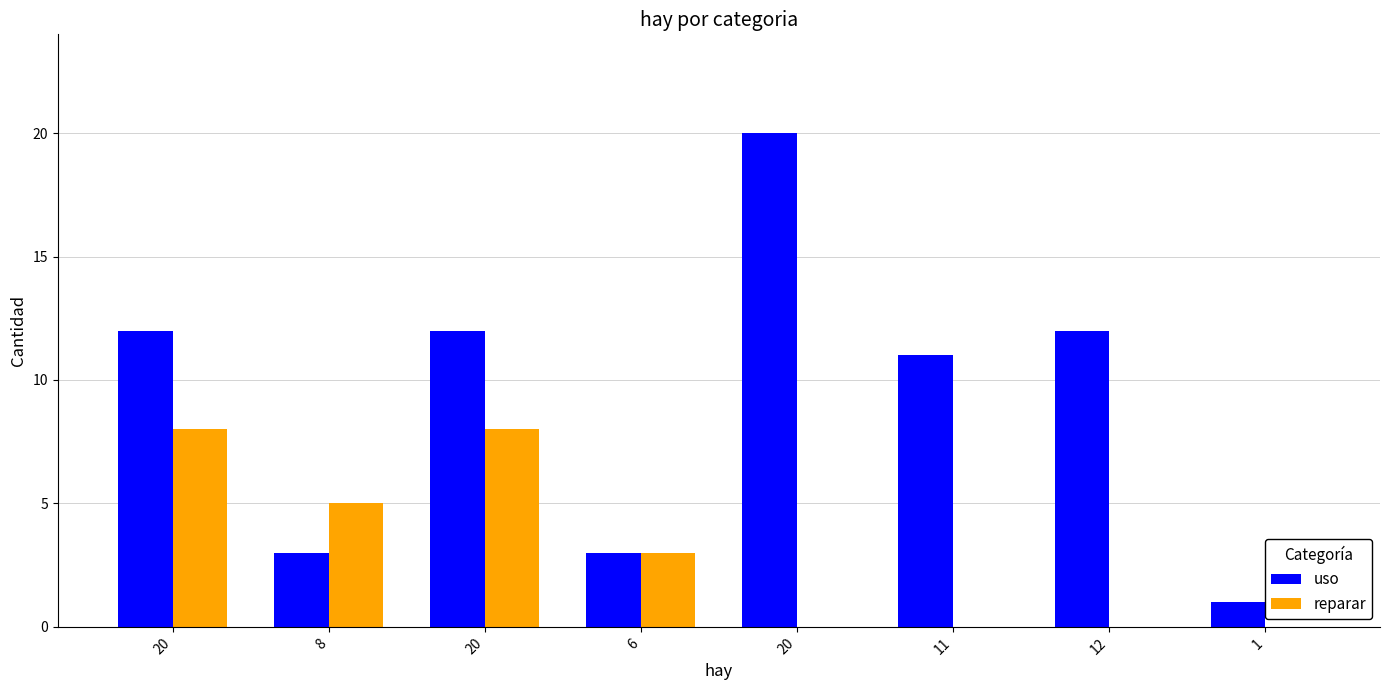

Is it true that uso equals 12 at 20?

True